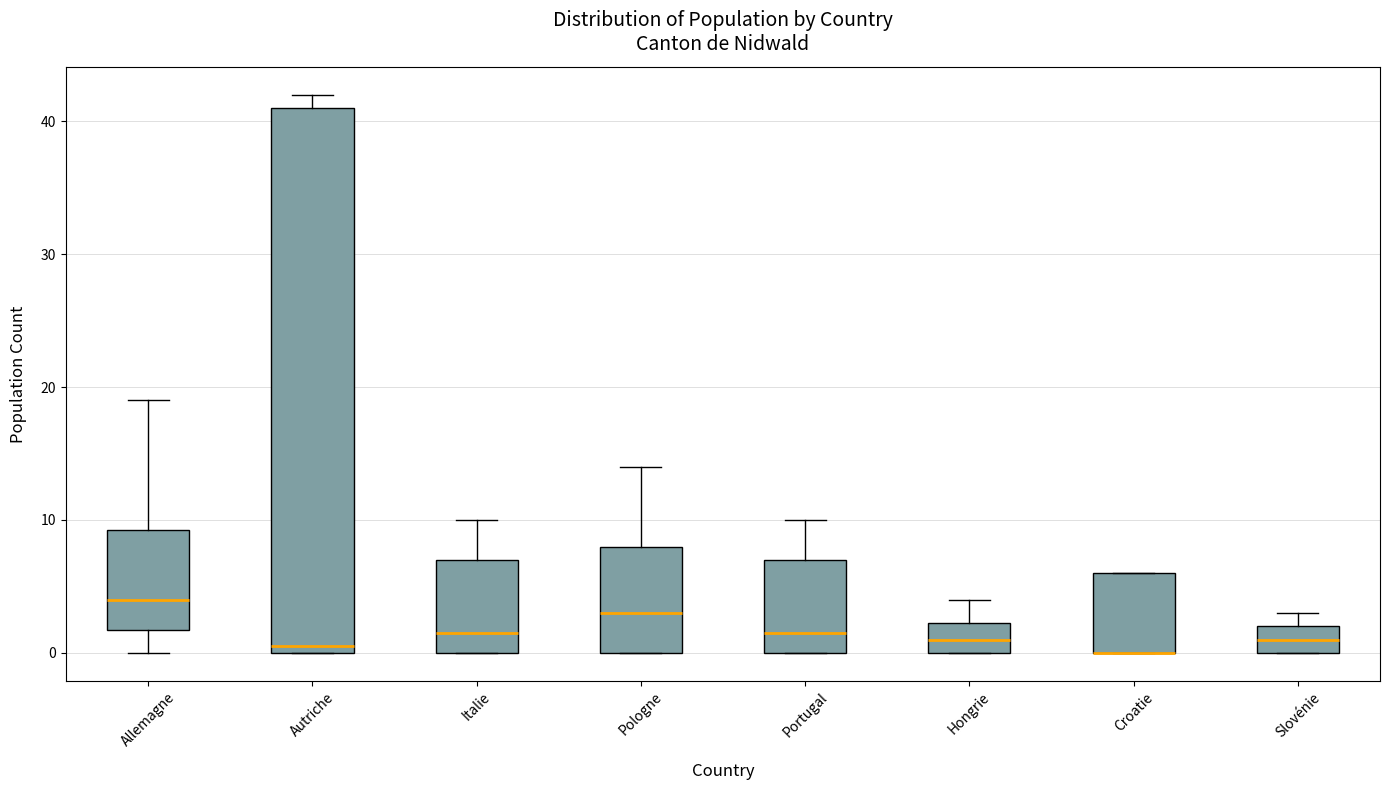

Reading left to right, transcribe this box plot: for each box, give where its median line is, the range the box spans, and where its two whiskers end, as read against the y-axis. The values are not printed on the chart, so give them approximately, as read against the axis.

Allemagne: median 4, box 2 to 9, whiskers 0 to 19
Autriche: median 1, box 0 to 41, whiskers 0 to 42
Italie: median 2, box 0 to 7, whiskers 0 to 10
Pologne: median 3, box 0 to 8, whiskers 0 to 14
Portugal: median 2, box 0 to 7, whiskers 0 to 10
Hongrie: median 1, box 0 to 2, whiskers 0 to 4
Croatie: median 0 (drawn on the box's lower edge), box 0 to 6, whiskers 0 to 6
Slovénie: median 1, box 0 to 2, whiskers 0 to 3